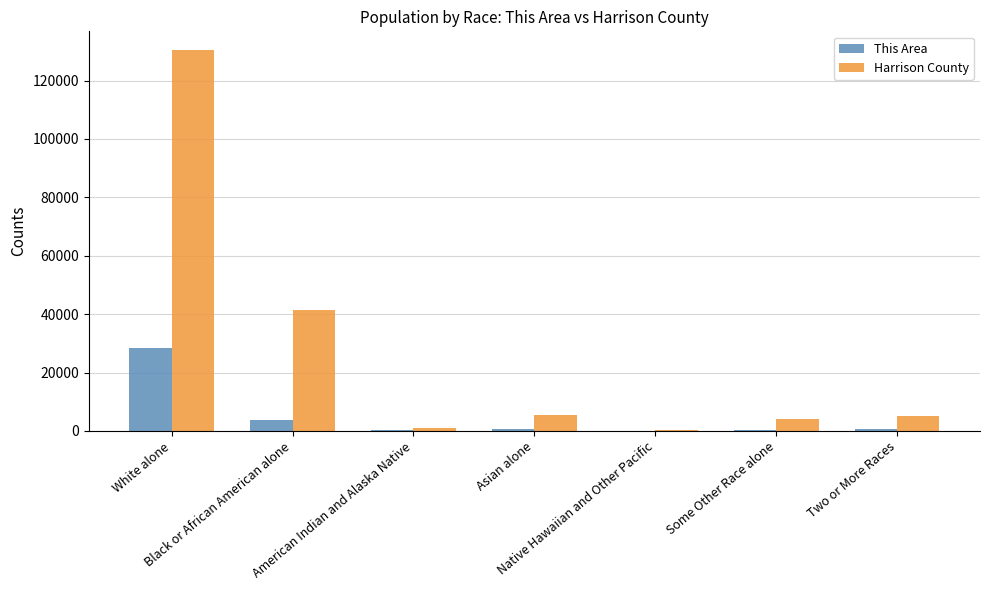

What is the maximum value shown in the chart?

130366